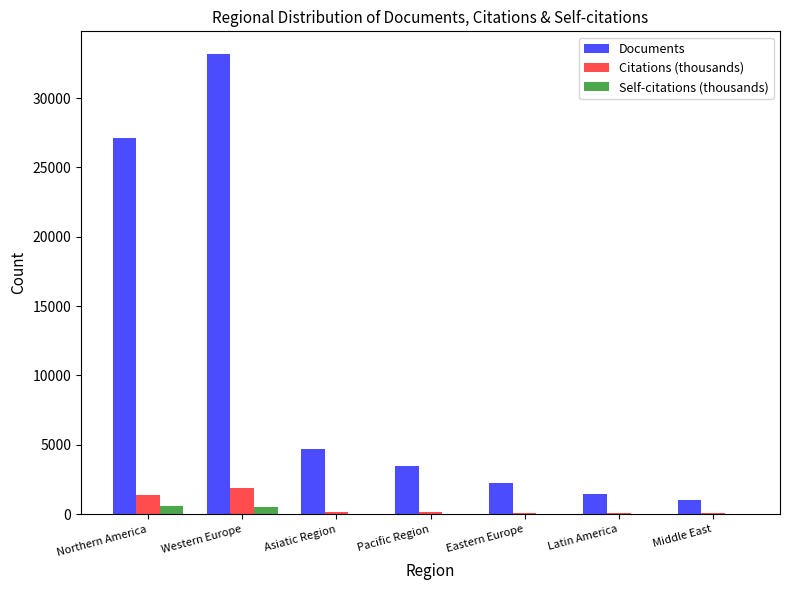

Where does the Citations (thousands) series first go above 180?

Northern America